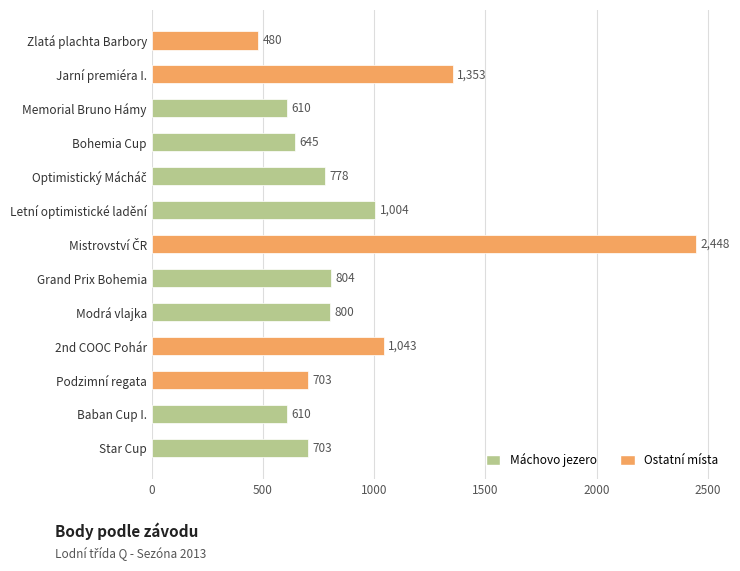

Reading bottom to top, extract all data points from this chart.

703	610	703	1043	800	804	2448	1004	778	645	610	1353	480